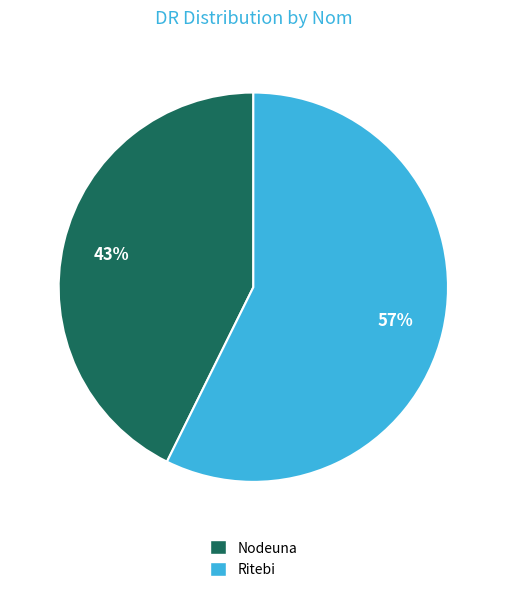

What is the smallest slice in the pie chart?

Nodeuna